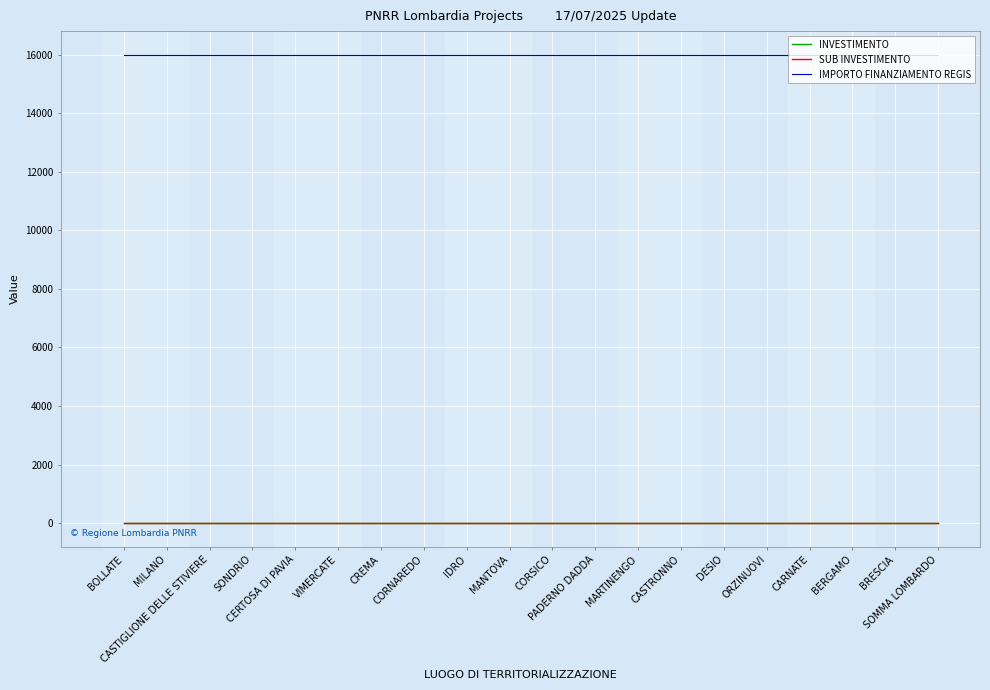

Is this an area chart (filled region under the line)?

Yes